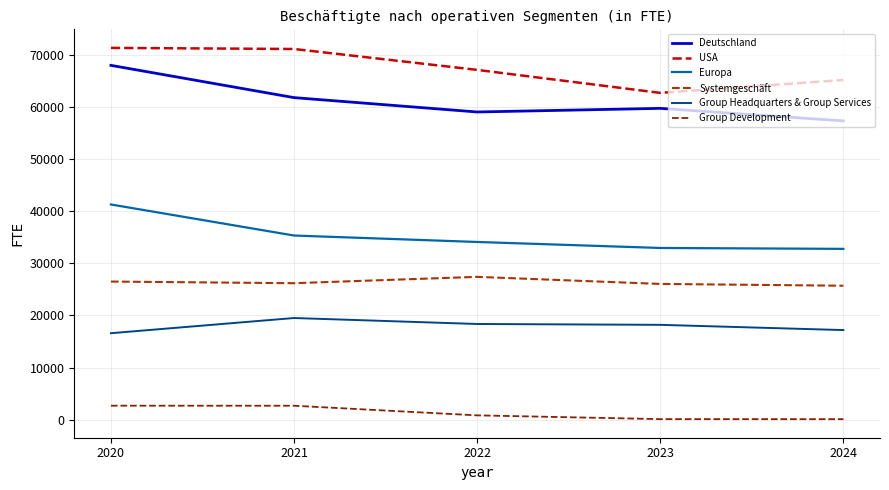

What is the total value across all series at 2024?

198193